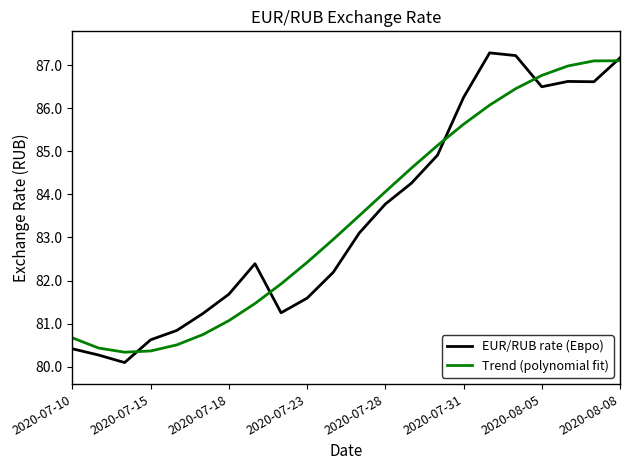

True or false: Trend (polynomial fit) has more than 1 interior local peaks.

False